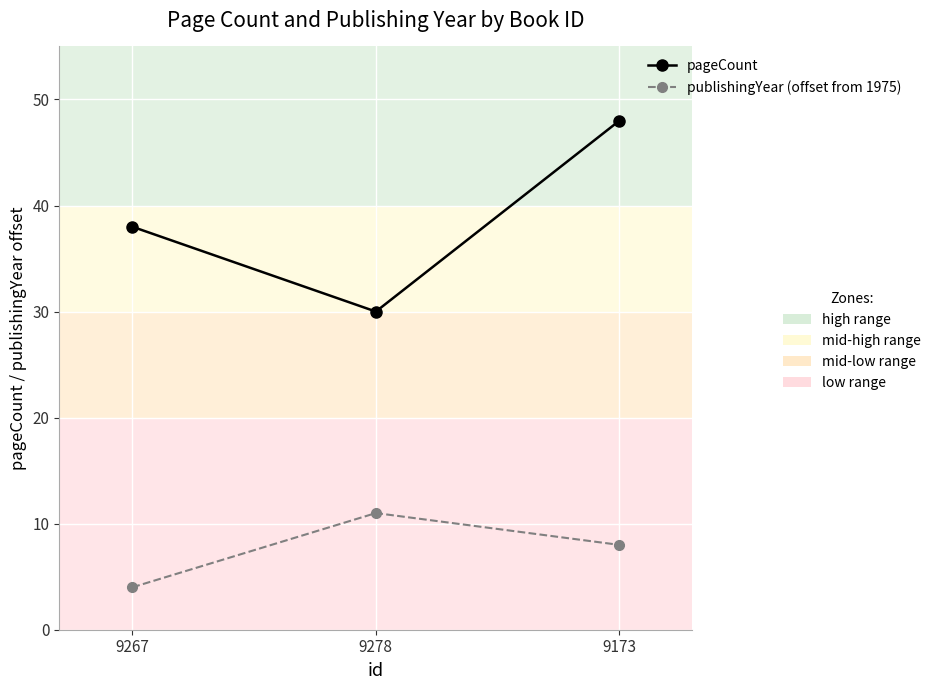

How many distinct data groups are displayed?

2